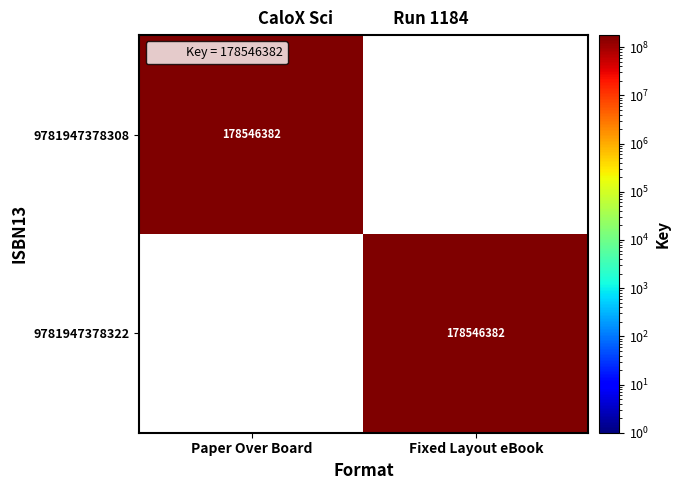

Which category has the lowest value in the 9781947378322 series?

Paper Over Board